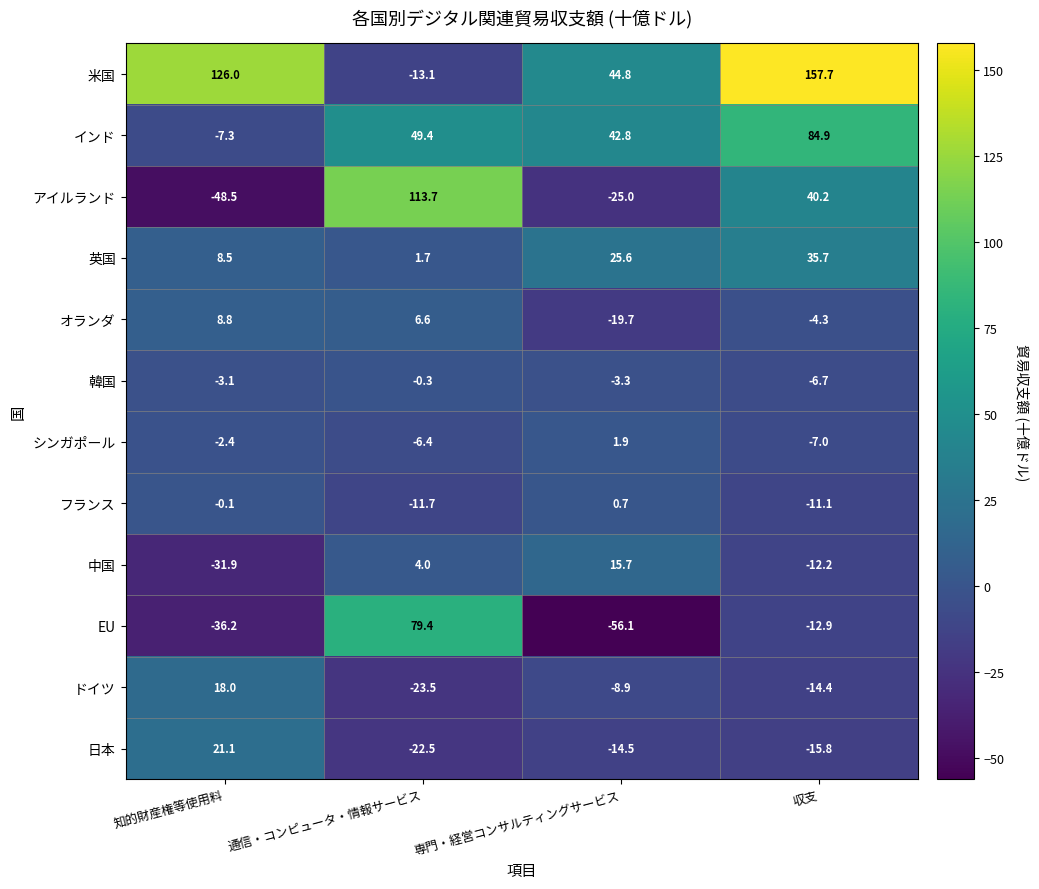

At which label is フランス closest to -5?

知的財産権等使用料